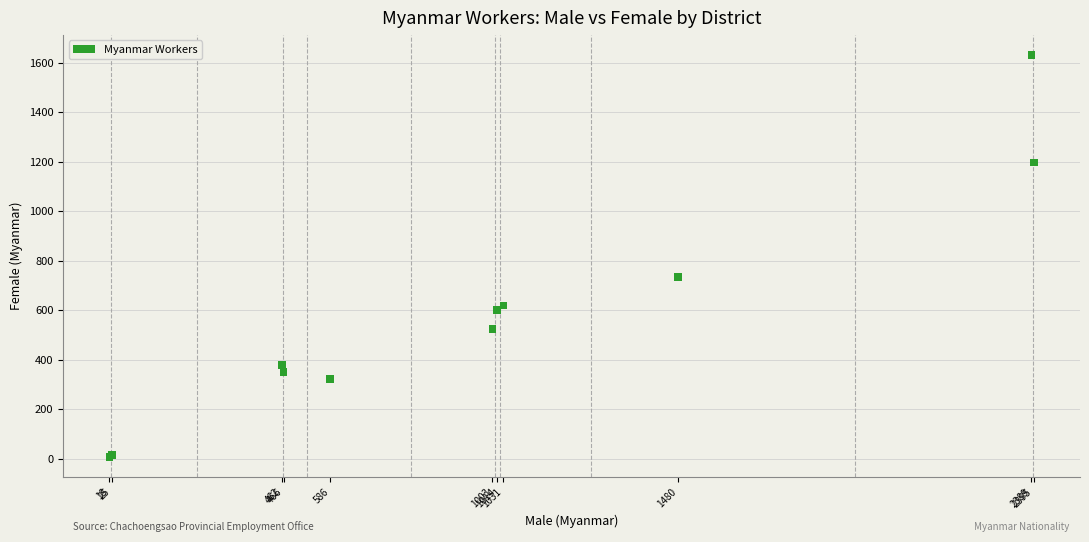

What Y value in the scatter plot is closest to 819?

733